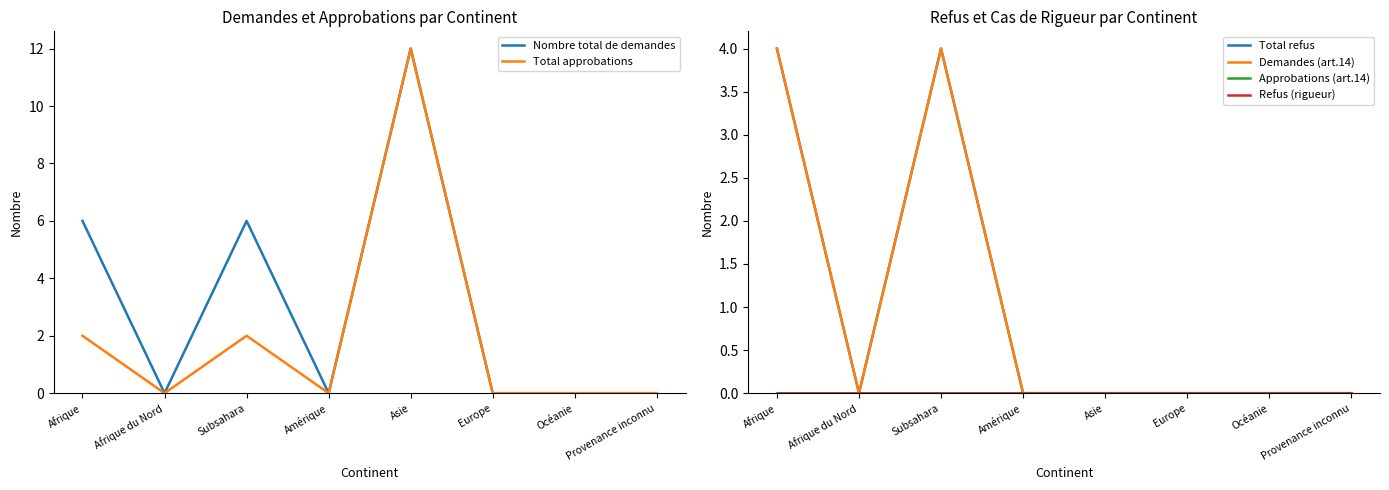

How many interior local valleys does the Demandes (art.14) series have?

1